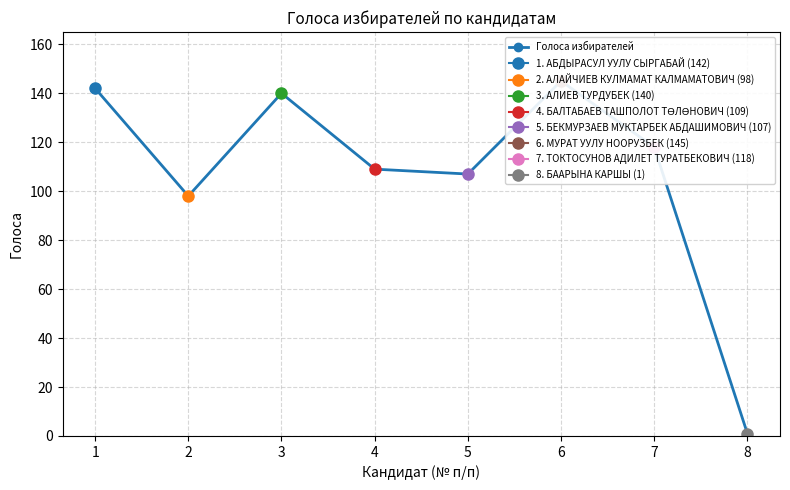

Does the chart display data point markers on the line(s)?

Yes